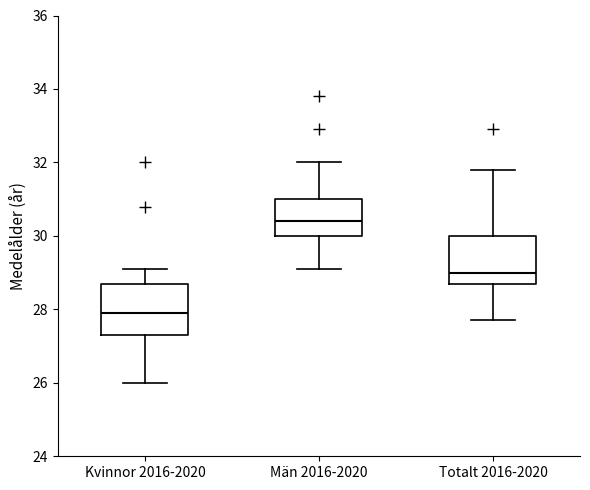

Reading left to right, transcribe this box plot: for each box, give where its median line is, the range the box spans, and where its two whiskers end, as read against the y-axis. The values are not printed on the chart, so give them approximately, as read against the axis.

Kvinnor 2016-2020: median 28.0, box 27.4 to 28.8, whiskers 26.0 to 29.2
Män 2016-2020: median 30.4, box 30.0 to 31.0, whiskers 29.2 to 32.0
Totalt 2016-2020: median 29.0, box 28.8 to 30.0, whiskers 27.8 to 31.8